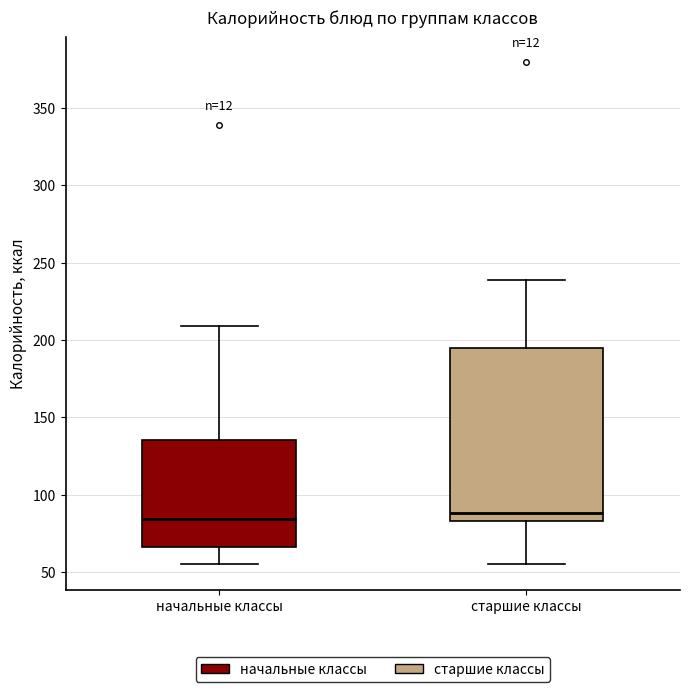

Where is the upper edge of the box for начальные классы on the y-axis? The values are not printed on the chart, so give them approximately, as read against the axis.

135